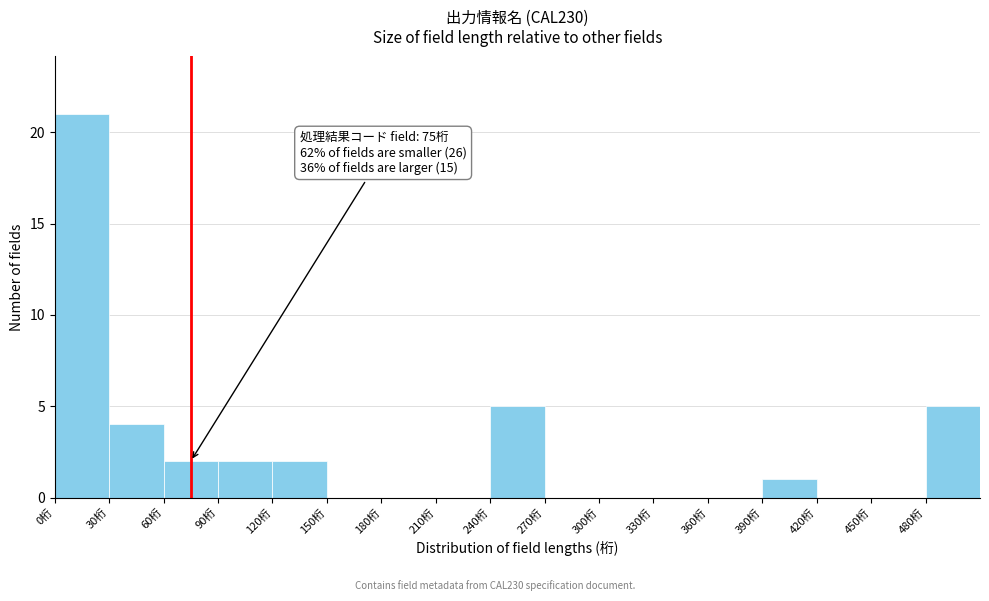

Reading left to right, what are all the values shown in this chart?

0桁=21	30桁=4	60桁=2	90桁=2	120桁=2	150桁=0	180桁=0	210桁=0	240桁=5	270桁=0	300桁=0	330桁=0	360桁=0	390桁=1	420桁=0	450桁=0	480桁=5